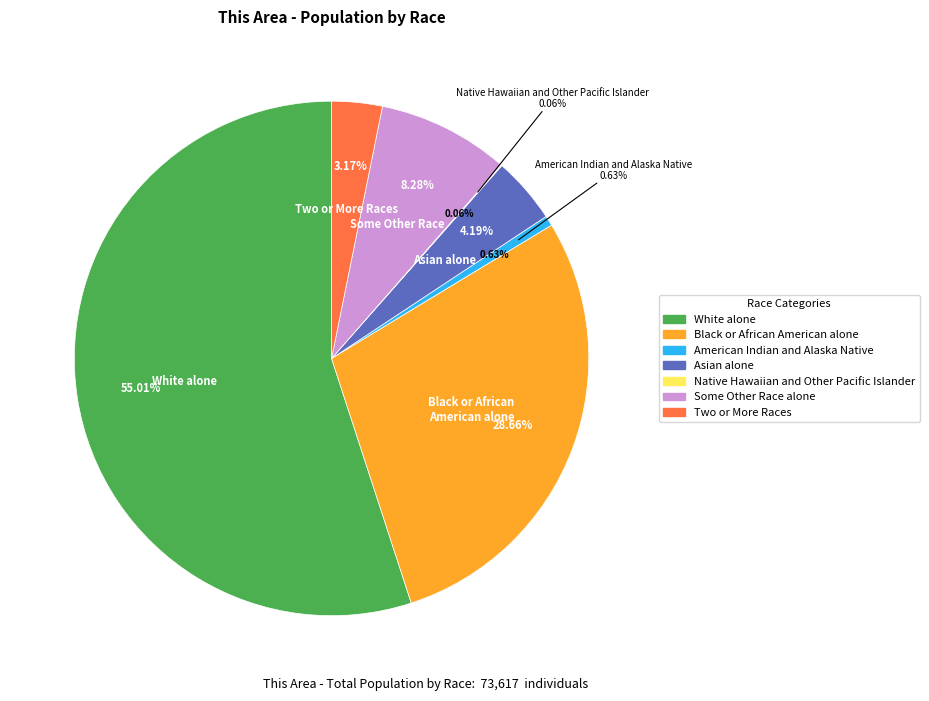

To the nearest percent, what portion does Asian alone represent?

4%